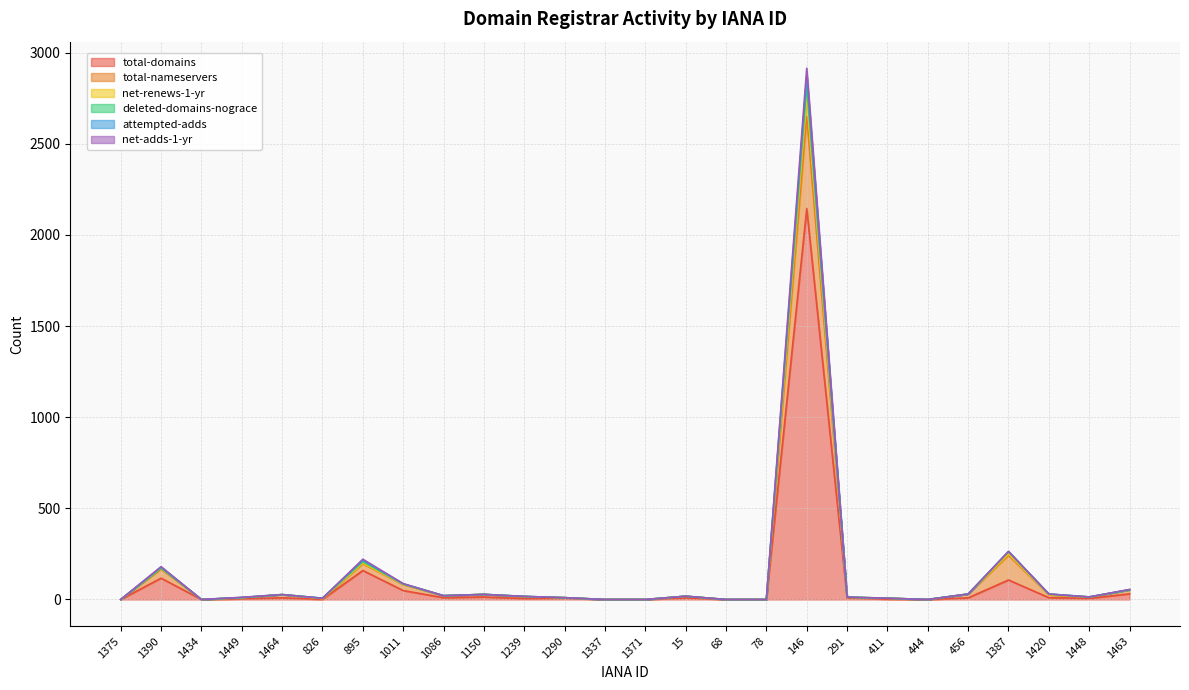

What is the value of the net-adds-1-yr point at the 24th from the left?

25